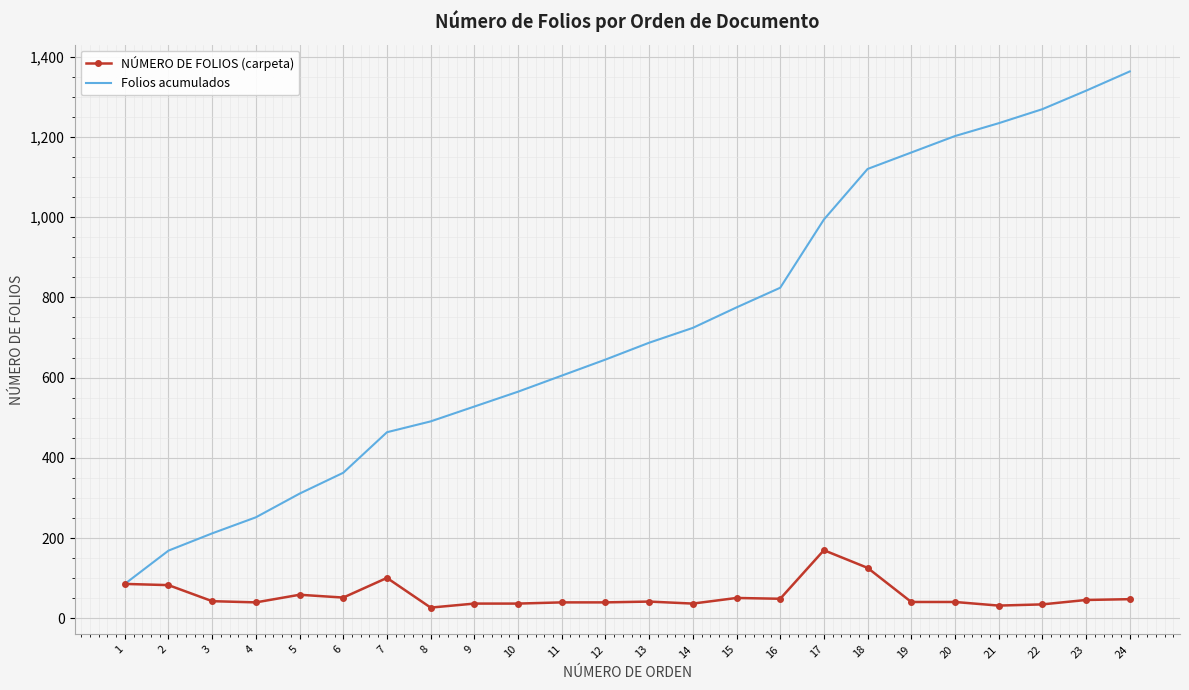

How many series are shown in this chart?

2